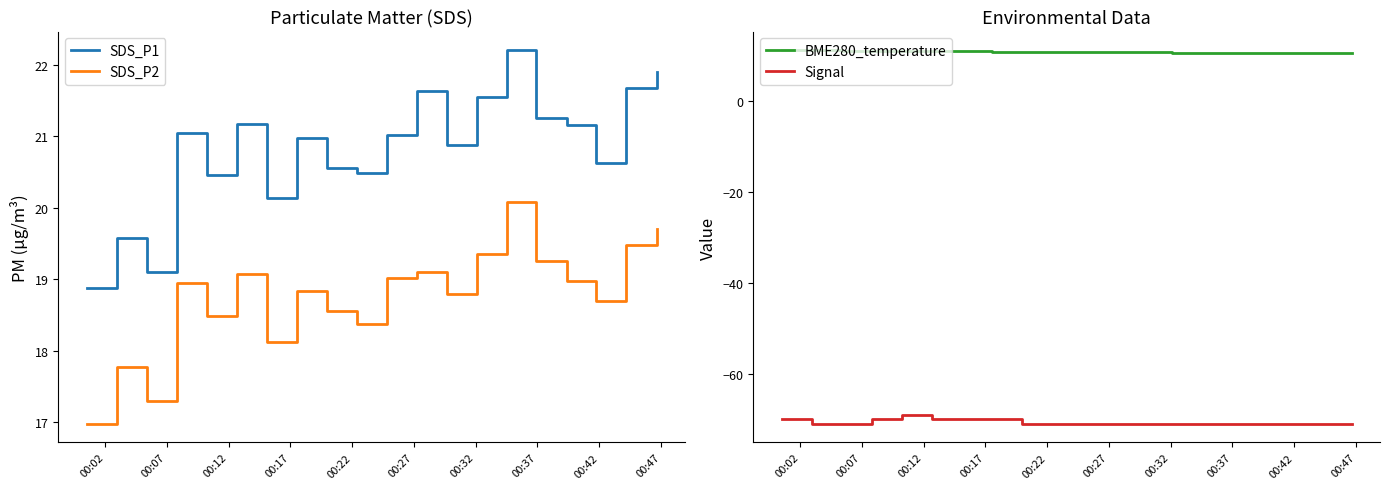

What is the sum of all BME280_temperature values?

214.2